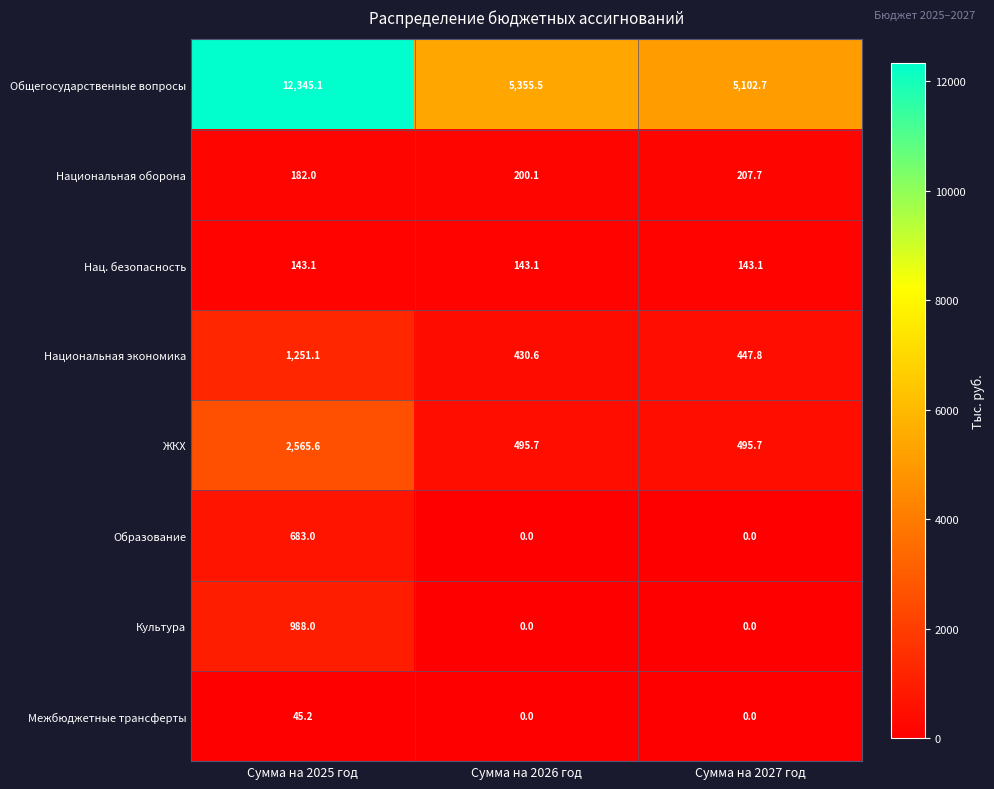

Which series has the largest total across all categories?

Общегосударственные вопросы